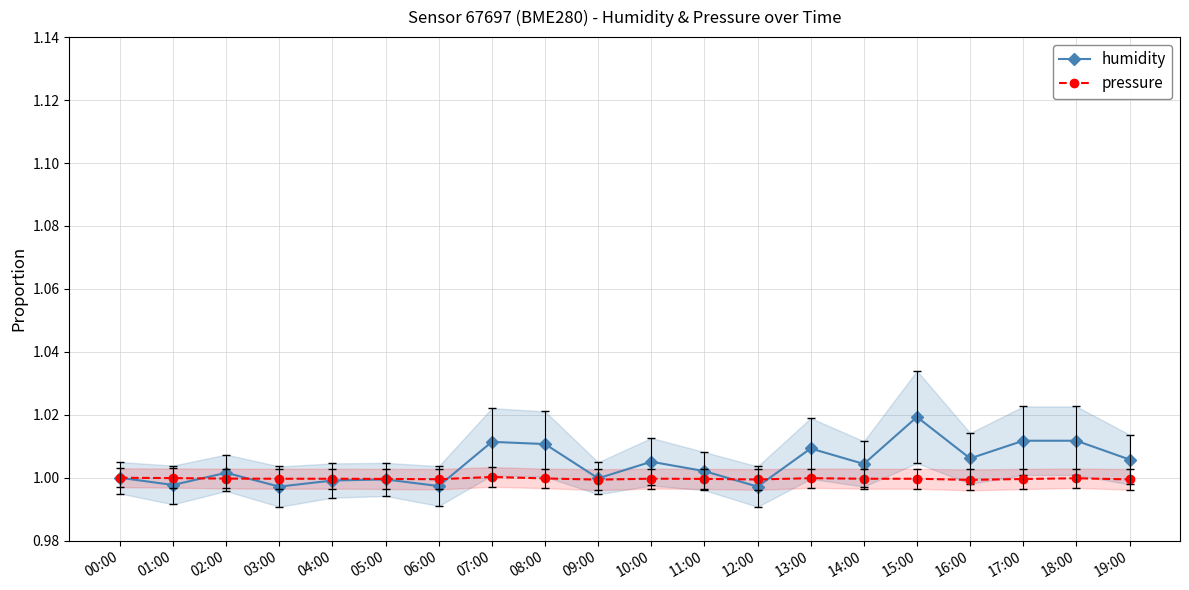

In pressure, how many points are higher than both neighbors (excluding endpoints)?

4